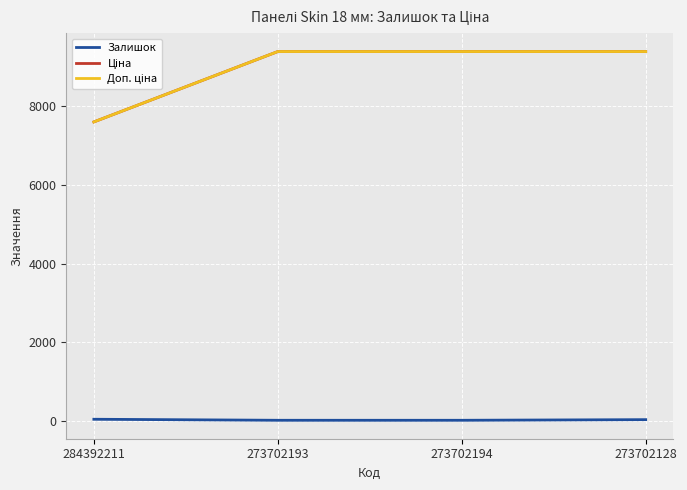

What is the minimum value shown in the chart?

18.0